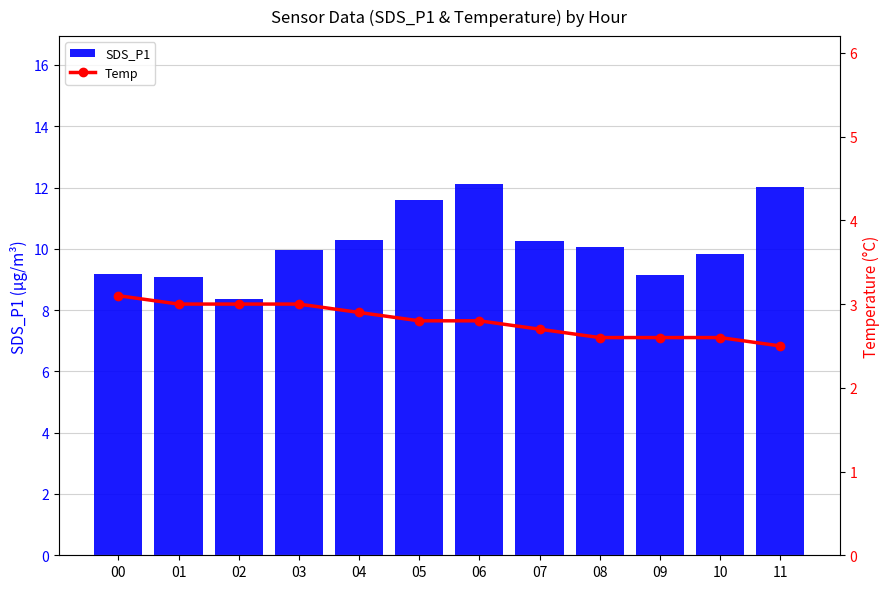

What is the difference between the maximum and second lowest values in the Temp series?

0.5